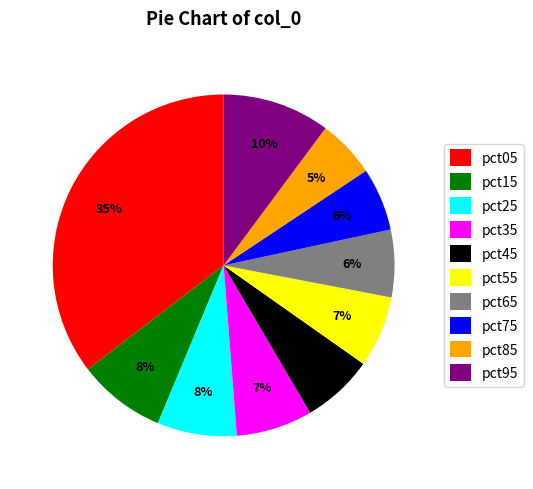

To the nearest percent, what percentage of the pie is pct35?

7%